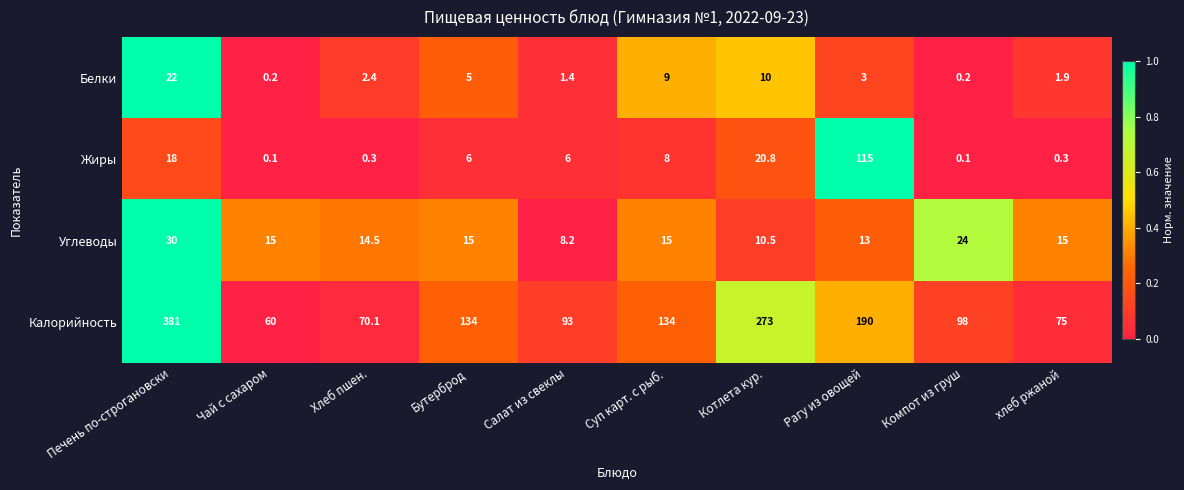

List the series in order of their peak value, lowest first.

Белки, Углеводы, Жиры, Калорийность